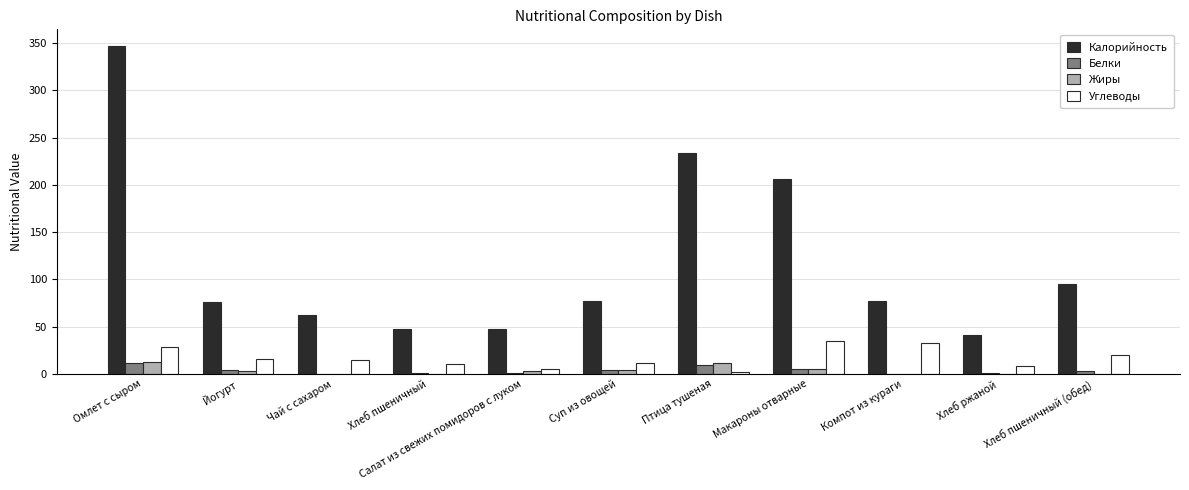

The Жиры series shows 4.8 at Макароны отварные. True or false?

True